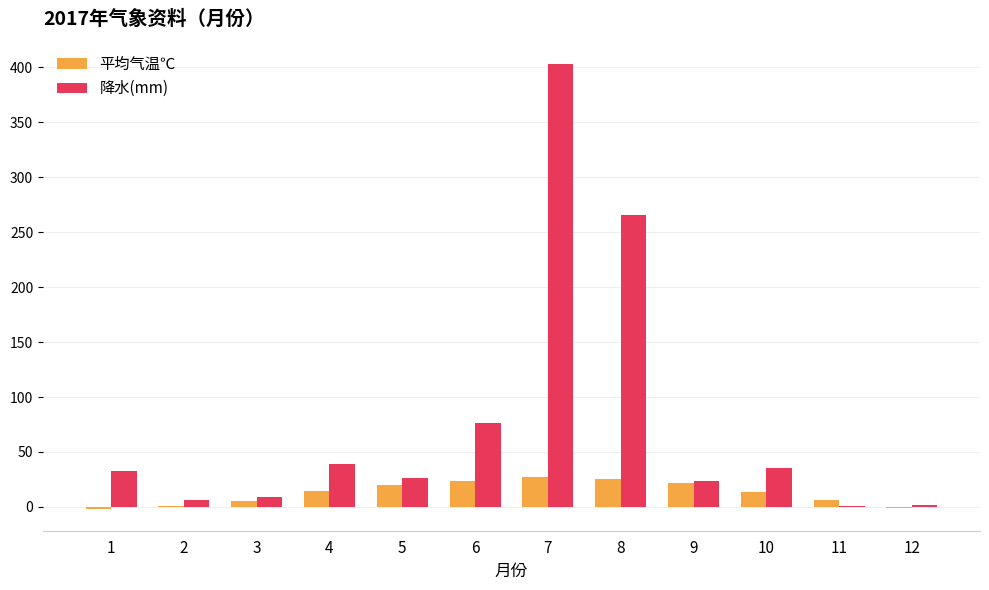

Which series has the widest spread of values?

降水(mm)